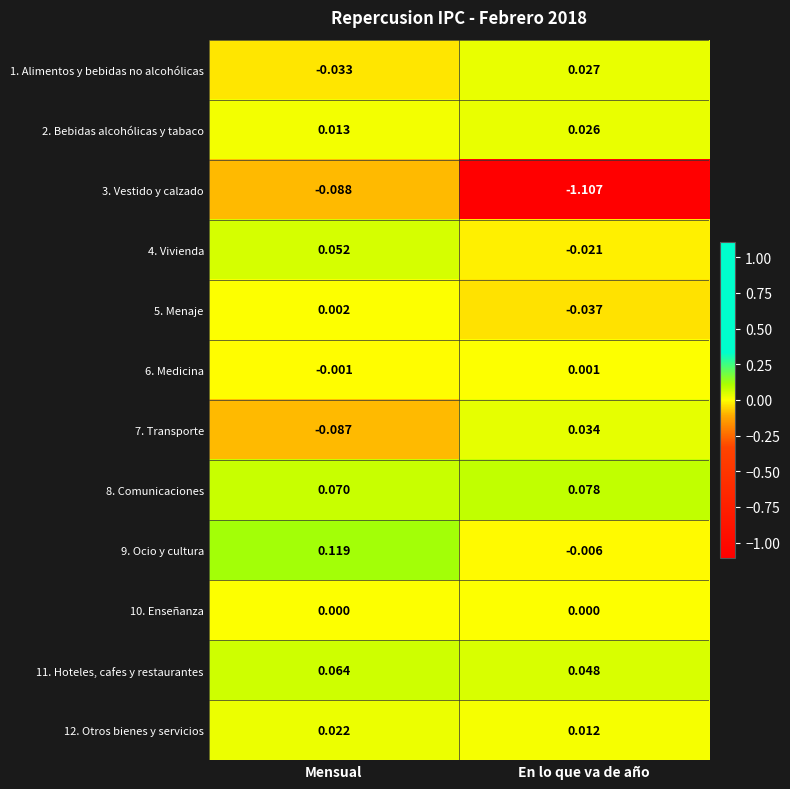

Where is 6. Medicina nearest to the value 0?

Mensual